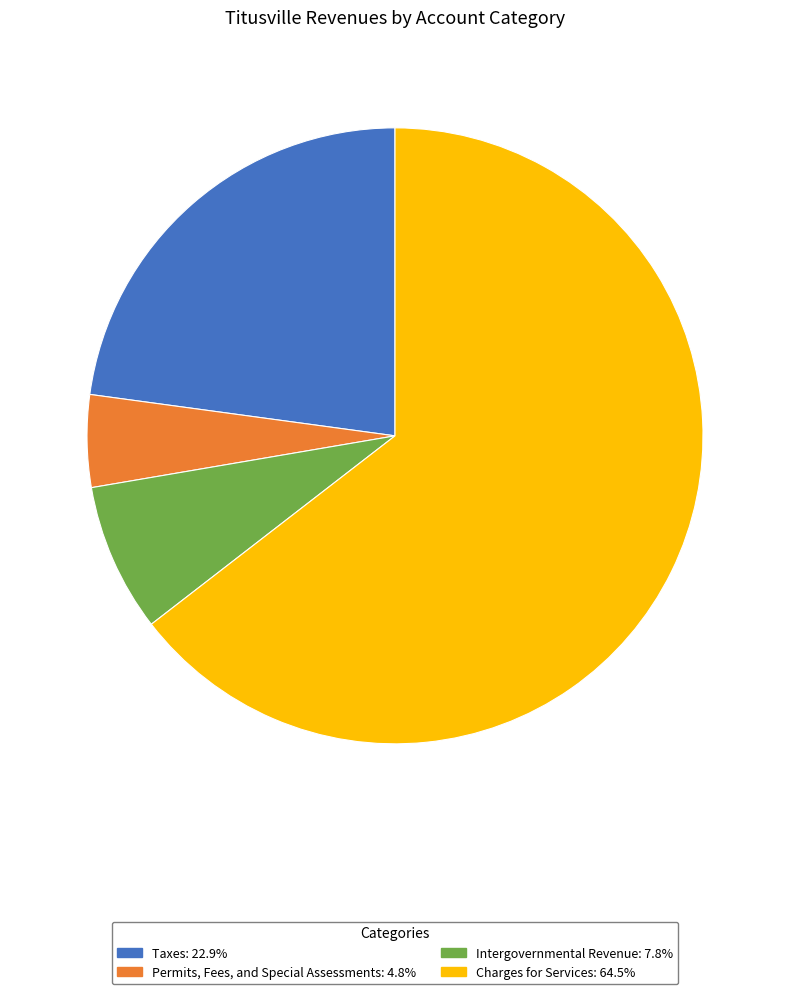

Is there any slice that represents more than half of the pie?

Yes